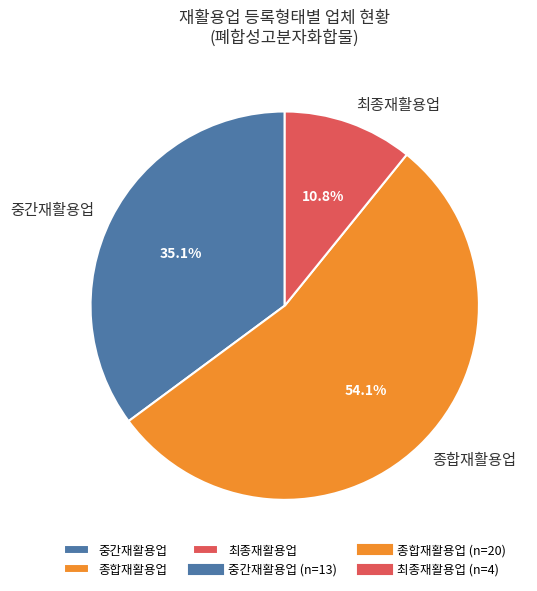

Approximately how many times larger is the value at 중간재활용업 compared to 종합재활용업?

0.6